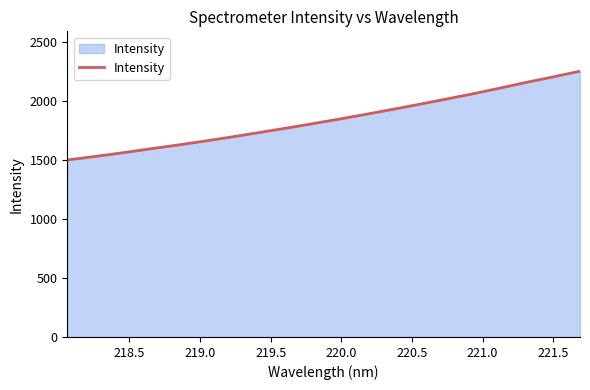

What is the difference between the maximum and minimum values?

751.3